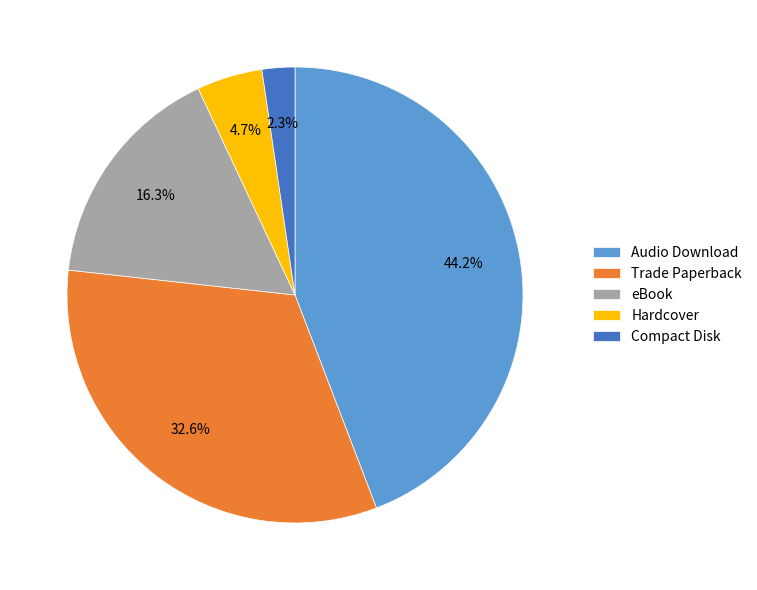

Rank the categories by value from lowest to highest.

Compact Disk, Hardcover, eBook, Trade Paperback, Audio Download